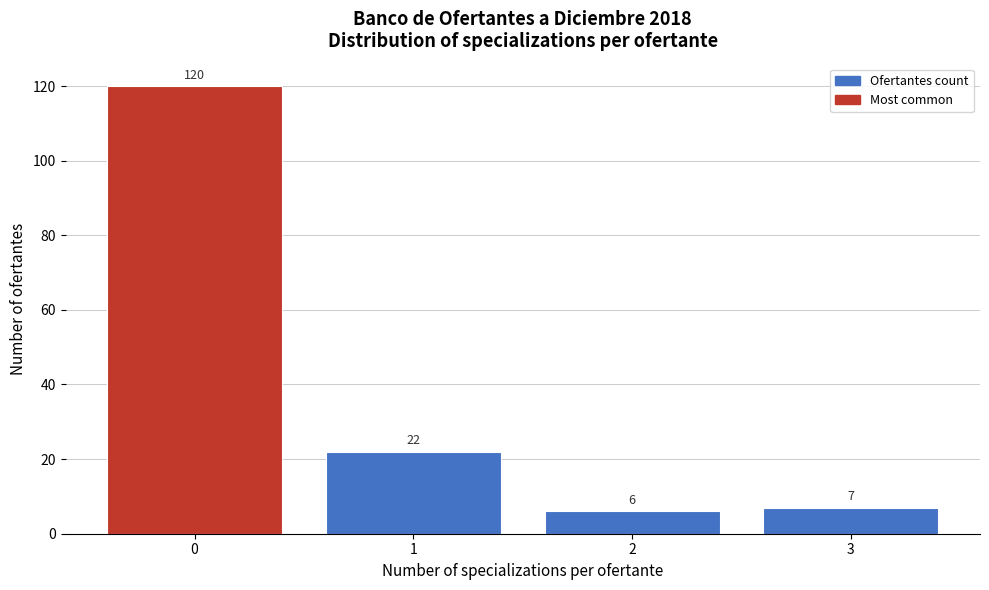

Reading right to left, list all the values displayed in this chart.

7	6	22	120